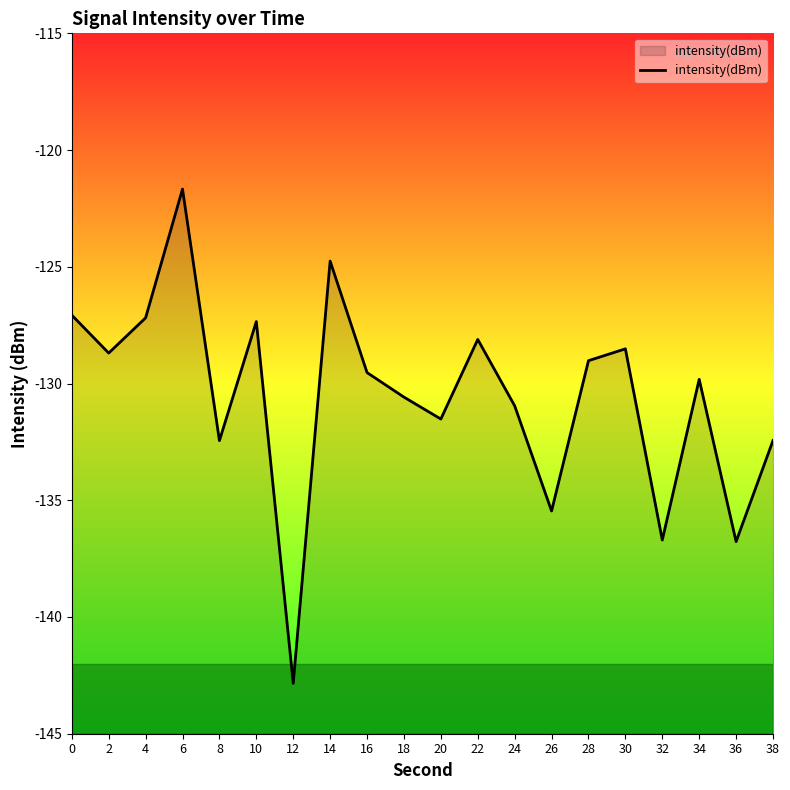

Does the chart display data point markers on the line(s)?

No